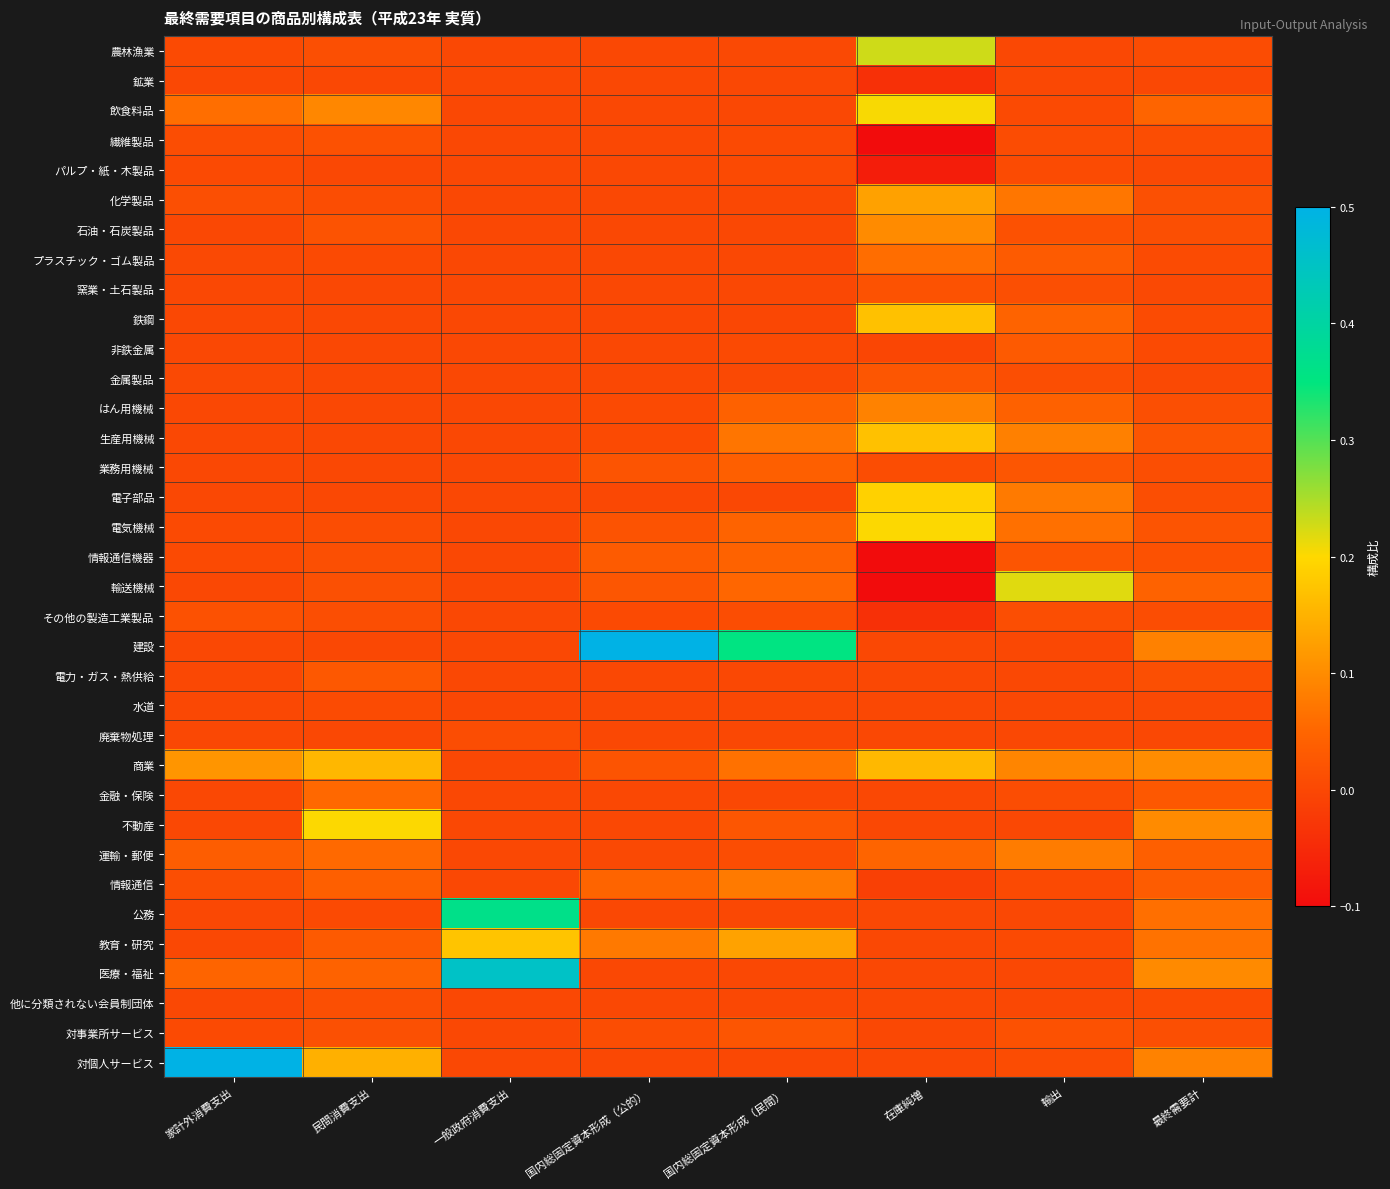

Reading left to right, list all the values displayed in this chart.

農林漁業: 家計外消費支出=0.0	民間消費支出=0.0	一般政府消費支出=0.0	国内総固定資本形成（公的）=0.0	国内総固定資本形成（民間）=0.0	在庫純増=0.2	輸出=0.0	最終需要計=0.0
鉱業: 家計外消費支出=-0.0	民間消費支出=-0.0	一般政府消費支出=0.0	国内総固定資本形成（公的）=0.0	国内総固定資本形成（民間）=-0.0	在庫純増=-0.0	輸出=0.0	最終需要計=0.0
飲食料品: 家計外消費支出=0.1	民間消費支出=0.1	一般政府消費支出=0.0	国内総固定資本形成（公的）=0.0	国内総固定資本形成（民間）=0.0	在庫純増=0.2	輸出=0.0	最終需要計=0.0
繊維製品: 家計外消費支出=0.0	民間消費支出=0.0	一般政府消費支出=0.0	国内総固定資本形成（公的）=0.0	国内総固定資本形成（民間）=0.0	在庫純増=-0.2	輸出=0.0	最終需要計=0.0
パルプ・紙・木製品: 家計外消費支出=0.0	民間消費支出=0.0	一般政府消費支出=0.0	国内総固定資本形成（公的）=0.0	国内総固定資本形成（民間）=0.0	在庫純増=-0.1	輸出=0.0	最終需要計=0.0
化学製品: 家計外消費支出=0.0	民間消費支出=0.0	一般政府消費支出=0.0	国内総固定資本形成（公的）=0.0	国内総固定資本形成（民間）=0.0	在庫純増=0.1	輸出=0.1	最終需要計=0.0
石油・石炭製品: 家計外消費支出=0.0	民間消費支出=0.0	一般政府消費支出=0.0	国内総固定資本形成（公的）=0.0	国内総固定資本形成（民間）=0.0	在庫純増=0.1	輸出=0.0	最終需要計=0.0
プラスチック・ゴム製品: 家計外消費支出=0.0	民間消費支出=0.0	一般政府消費支出=0.0	国内総固定資本形成（公的）=0.0	国内総固定資本形成（民間）=-0.0	在庫純増=0.1	輸出=0.0	最終需要計=0.0
窯業・土石製品: 家計外消費支出=0.0	民間消費支出=0.0	一般政府消費支出=0.0	国内総固定資本形成（公的）=0.0	国内総固定資本形成（民間）=0.0	在庫純増=0.0	輸出=0.0	最終需要計=0.0
鉄鋼: 家計外消費支出=0.0	民間消費支出=-0.0	一般政府消費支出=0.0	国内総固定資本形成（公的）=-0.0	国内総固定資本形成（民間）=-0.0	在庫純増=0.2	輸出=0.0	最終需要計=0.0
非鉄金属: 家計外消費支出=0.0	民間消費支出=0.0	一般政府消費支出=0.0	国内総固定資本形成（公的）=0.0	国内総固定資本形成（民間）=0.0	在庫純増=-0.0	輸出=0.0	最終需要計=0.0
金属製品: 家計外消費支出=0.0	民間消費支出=0.0	一般政府消費支出=0.0	国内総固定資本形成（公的）=0.0	国内総固定資本形成（民間）=0.0	在庫純増=0.0	輸出=0.0	最終需要計=0.0
はん用機械: 家計外消費支出=0.0	民間消費支出=0.0	一般政府消費支出=0.0	国内総固定資本形成（公的）=0.0	国内総固定資本形成（民間）=0.0	在庫純増=0.1	輸出=0.0	最終需要計=0.0
生産用機械: 家計外消費支出=0.0	民間消費支出=0.0	一般政府消費支出=0.0	国内総固定資本形成（公的）=0.0	国内総固定資本形成（民間）=0.1	在庫純増=0.2	輸出=0.1	最終需要計=0.0
業務用機械: 家計外消費支出=0.0	民間消費支出=0.0	一般政府消費支出=0.0	国内総固定資本形成（公的）=0.0	国内総固定資本形成（民間）=0.0	在庫純増=0.0	輸出=0.0	最終需要計=0.0
電子部品: 家計外消費支出=0.0	民間消費支出=0.0	一般政府消費支出=0.0	国内総固定資本形成（公的）=0.0	国内総固定資本形成（民間）=0.0	在庫純増=0.2	輸出=0.1	最終需要計=0.0
電気機械: 家計外消費支出=0.0	民間消費支出=0.0	一般政府消費支出=0.0	国内総固定資本形成（公的）=0.0	国内総固定資本形成（民間）=0.0	在庫純増=0.2	輸出=0.1	最終需要計=0.0
情報通信機器: 家計外消費支出=0.0	民間消費支出=0.0	一般政府消費支出=0.0	国内総固定資本形成（公的）=0.0	国内総固定資本形成（民間）=0.0	在庫純増=-0.1	輸出=0.0	最終需要計=0.0
輸送機械: 家計外消費支出=0.0	民間消費支出=0.0	一般政府消費支出=0.0	国内総固定資本形成（公的）=0.0	国内総固定資本形成（民間）=0.1	在庫純増=-0.3	輸出=0.2	最終需要計=0.0
その他の製造工業製品: 家計外消費支出=0.0	民間消費支出=0.0	一般政府消費支出=0.0	国内総固定資本形成（公的）=0.0	国内総固定資本形成（民間）=0.0	在庫純増=-0.0	輸出=0.0	最終需要計=0.0
建設: 家計外消費支出=0.0	民間消費支出=0.0	一般政府消費支出=0.0	国内総固定資本形成（公的）=0.7	国内総固定資本形成（民間）=0.4	在庫純増=0.0	輸出=0.0	最終需要計=0.1
電力・ガス・熱供給: 家計外消費支出=0.0	民間消費支出=0.0	一般政府消費支出=0.0	国内総固定資本形成（公的）=0.0	国内総固定資本形成（民間）=0.0	在庫純増=0.0	輸出=0.0	最終需要計=0.0
水道: 家計外消費支出=0.0	民間消費支出=0.0	一般政府消費支出=-0.0	国内総固定資本形成（公的）=0.0	国内総固定資本形成（民間）=0.0	在庫純増=0.0	輸出=0.0	最終需要計=0.0
廃棄物処理: 家計外消費支出=0.0	民間消費支出=0.0	一般政府消費支出=0.0	国内総固定資本形成（公的）=0.0	国内総固定資本形成（民間）=0.0	在庫純増=0.0	輸出=0.0	最終需要計=0.0
商業: 家計外消費支出=0.1	民間消費支出=0.2	一般政府消費支出=0.0	国内総固定資本形成（公的）=0.0	国内総固定資本形成（民間）=0.1	在庫純増=0.2	輸出=0.1	最終需要計=0.1
金融・保険: 家計外消費支出=0.0	民間消費支出=0.1	一般政府消費支出=0.0	国内総固定資本形成（公的）=0.0	国内総固定資本形成（民間）=0.0	在庫純増=0.0	輸出=0.0	最終需要計=0.0
不動産: 家計外消費支出=0.0	民間消費支出=0.2	一般政府消費支出=0.0	国内総固定資本形成（公的）=0.0	国内総固定資本形成（民間）=0.0	在庫純増=0.0	輸出=0.0	最終需要計=0.1
運輸・郵便: 家計外消費支出=0.0	民間消費支出=0.1	一般政府消費支出=0.0	国内総固定資本形成（公的）=0.0	国内総固定資本形成（民間）=0.0	在庫純増=0.0	輸出=0.1	最終需要計=0.0
情報通信: 家計外消費支出=0.0	民間消費支出=0.0	一般政府消費支出=0.0	国内総固定資本形成（公的）=0.0	国内総固定資本形成（民間）=0.1	在庫純増=-0.0	輸出=0.0	最終需要計=0.0
公務: 家計外消費支出=0.0	民間消費支出=0.0	一般政府消費支出=0.4	国内総固定資本形成（公的）=0.0	国内総固定資本形成（民間）=0.0	在庫純増=0.0	輸出=0.0	最終需要計=0.1
教育・研究: 家計外消費支出=0.0	民間消費支出=0.0	一般政府消費支出=0.2	国内総固定資本形成（公的）=0.1	国内総固定資本形成（民間）=0.1	在庫純増=0.0	輸出=0.0	最終需要計=0.1
医療・福祉: 家計外消費支出=0.0	民間消費支出=0.0	一般政府消費支出=0.5	国内総固定資本形成（公的）=0.0	国内総固定資本形成（民間）=0.0	在庫純増=0.0	輸出=0.0	最終需要計=0.1
他に分類されない会員制団体: 家計外消費支出=0.0	民間消費支出=0.0	一般政府消費支出=0.0	国内総固定資本形成（公的）=0.0	国内総固定資本形成（民間）=0.0	在庫純増=0.0	輸出=0.0	最終需要計=0.0
対事業所サービス: 家計外消費支出=0.0	民間消費支出=0.0	一般政府消費支出=0.0	国内総固定資本形成（公的）=0.0	国内総固定資本形成（民間）=0.0	在庫純増=0.0	輸出=0.0	最終需要計=0.0
対個人サービス: 家計外消費支出=0.7	民間消費支出=0.1	一般政府消費支出=0.0	国内総固定資本形成（公的）=0.0	国内総固定資本形成（民間）=0.0	在庫純増=0.0	輸出=0.0	最終需要計=0.1